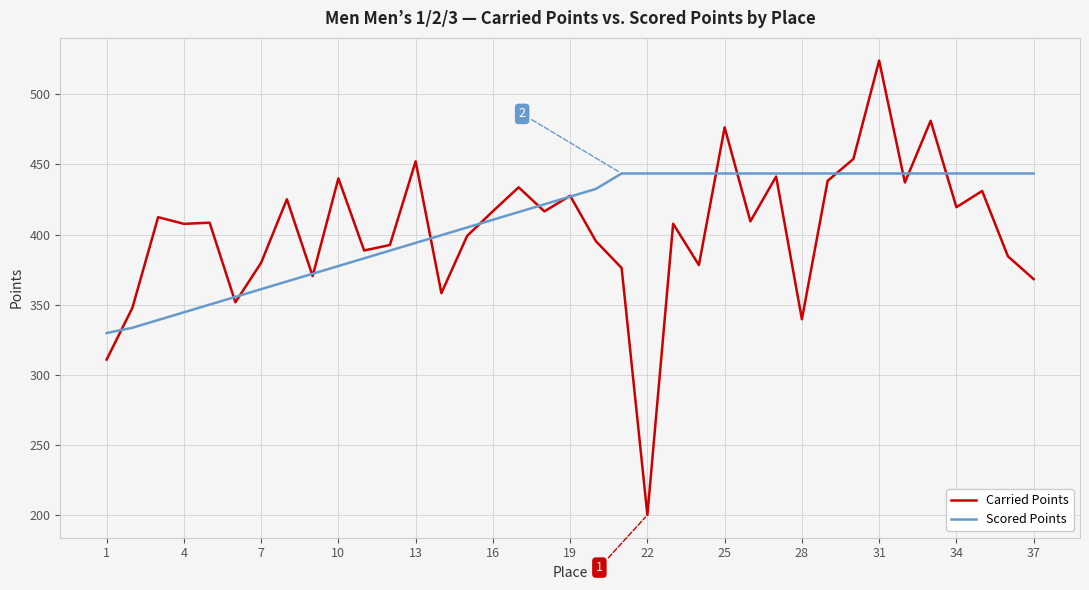

How many distinct data groups are displayed?

2